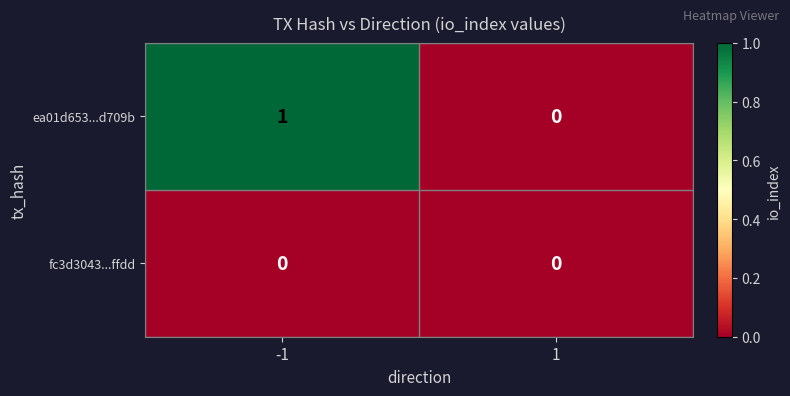

Between -1 and 1, which series saw the biggest shift?

ea01d653...d709b